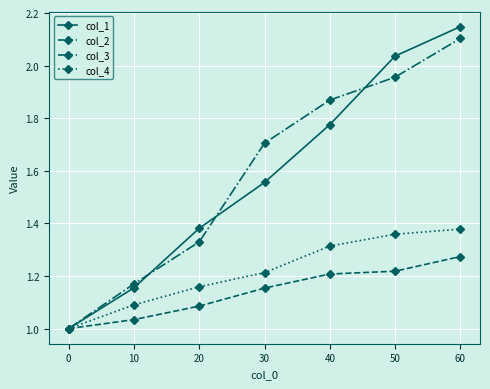

At 40, list the series in order from smallest to largest.

col_2, col_4, col_1, col_3